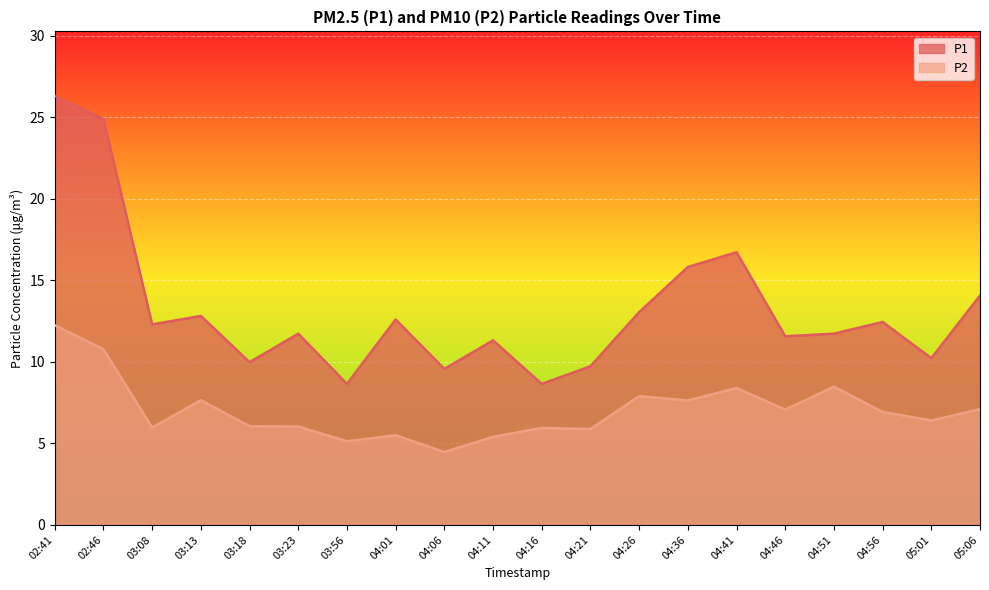

Reading left to right, list all the values displayed in this chart.

P1: 02:41=26.3	02:46=24.9	03:08=12.3	03:13=12.8	03:18=10.0	03:23=11.7	03:56=8.7	04:01=12.6	04:06=9.6	04:11=11.3	04:16=8.7	04:21=9.7	04:26=13.1	04:36=15.8	04:41=16.7	04:46=11.6	04:51=11.7	04:56=12.4	05:01=10.2	05:06=14.1
P2: 02:41=12.2	02:46=10.8	03:08=6.0	03:13=7.7	03:18=6.0	03:23=6.0	03:56=5.1	04:01=5.5	04:06=4.5	04:11=5.4	04:16=6.0	04:21=5.9	04:26=7.9	04:36=7.6	04:41=8.4	04:46=7.1	04:51=8.5	04:56=6.9	05:01=6.4	05:06=7.1